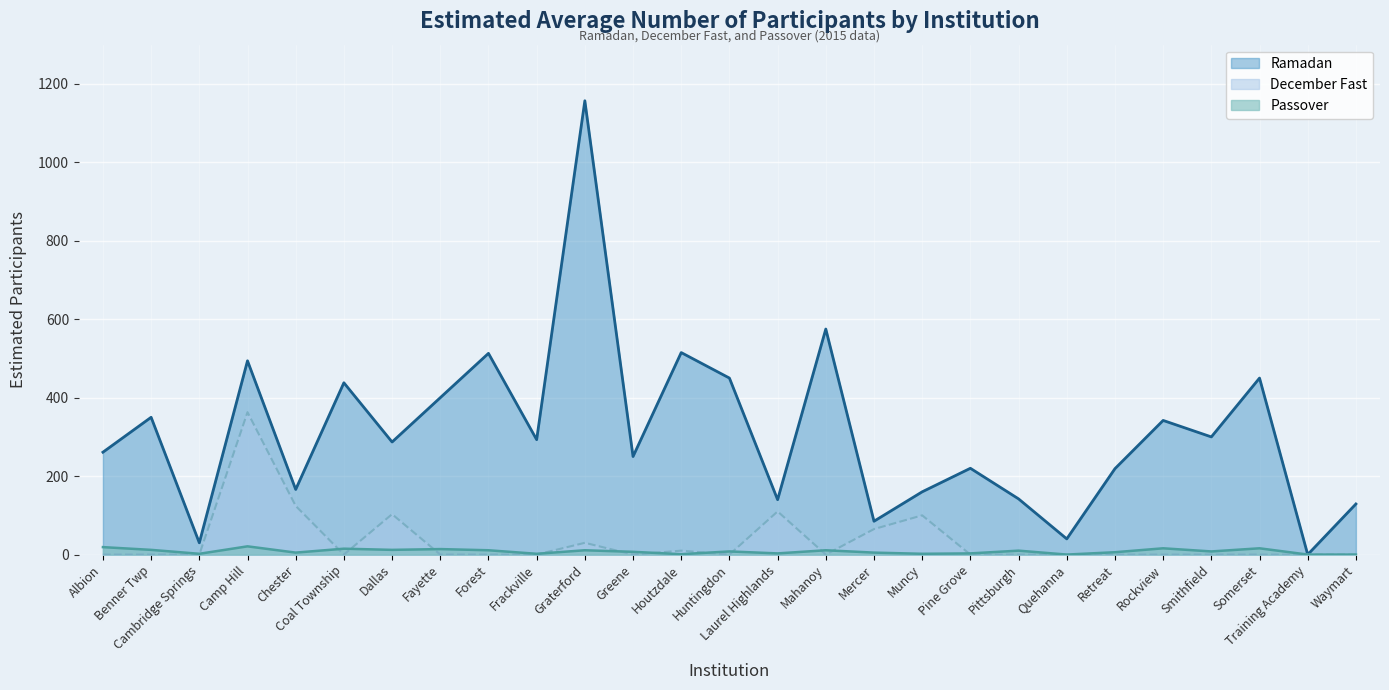

How many categories are shown in the chart?

27